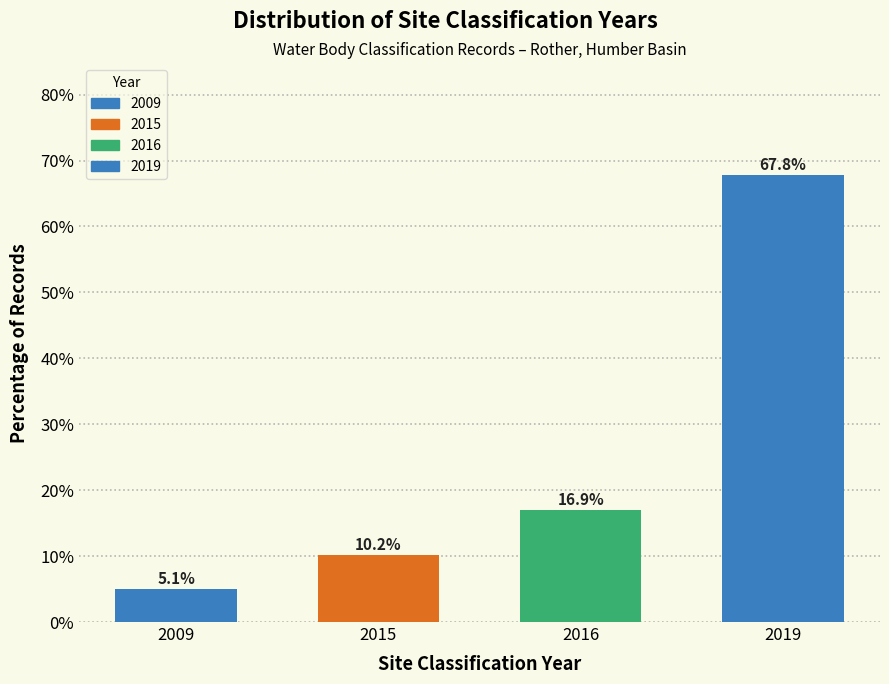

Reading left to right, extract all data points from this chart.

5.1	10.2	16.9	67.8